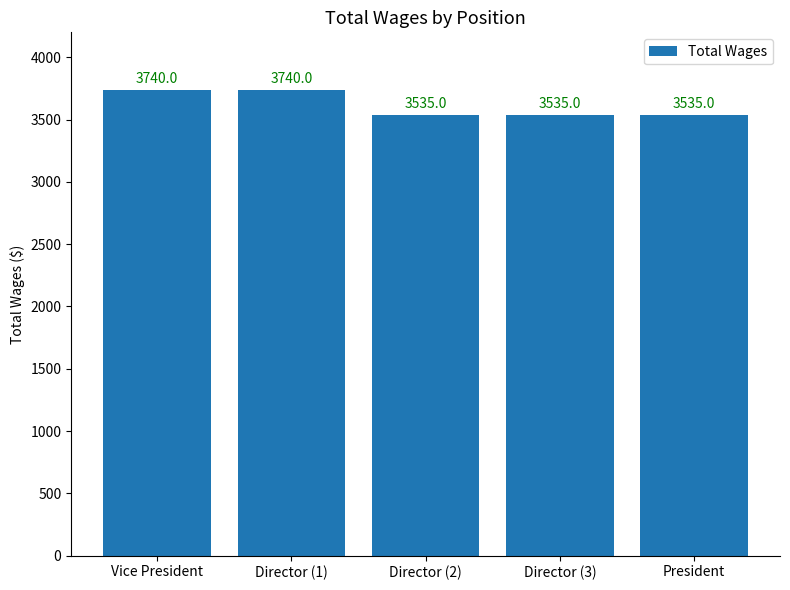

What is the value of the 4th bar from the left?

3535